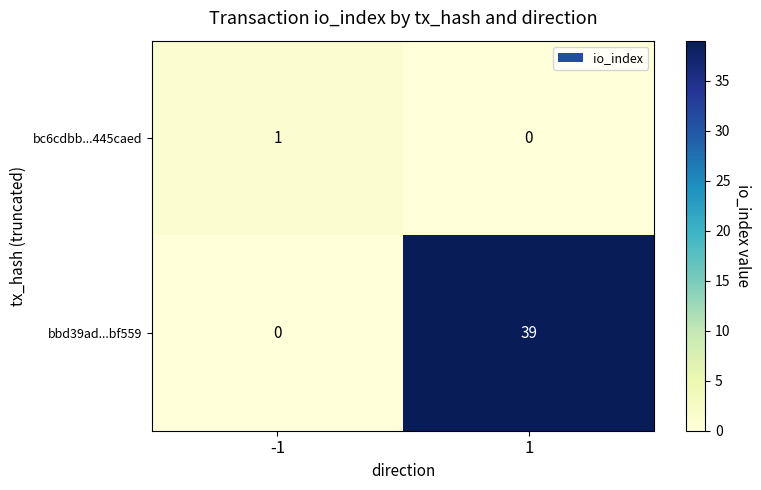

What is the sum of the bbd39ad...bf559 values at -1 and 1?

39